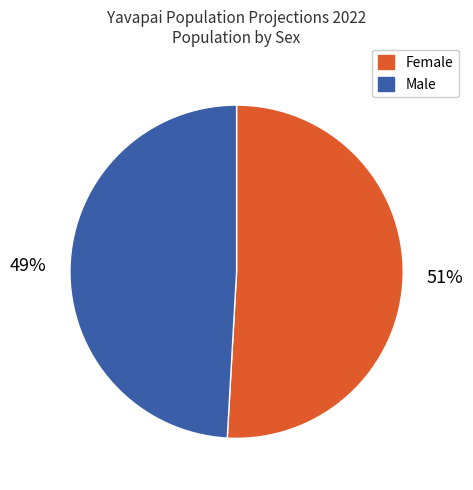

Do Female and Male together represent more than half of the pie?

Yes